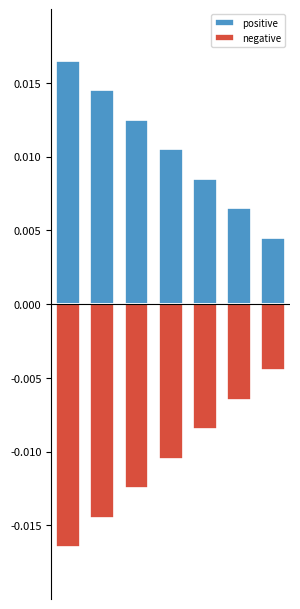

The value of positive at 0 is 0.0. True or false?

True